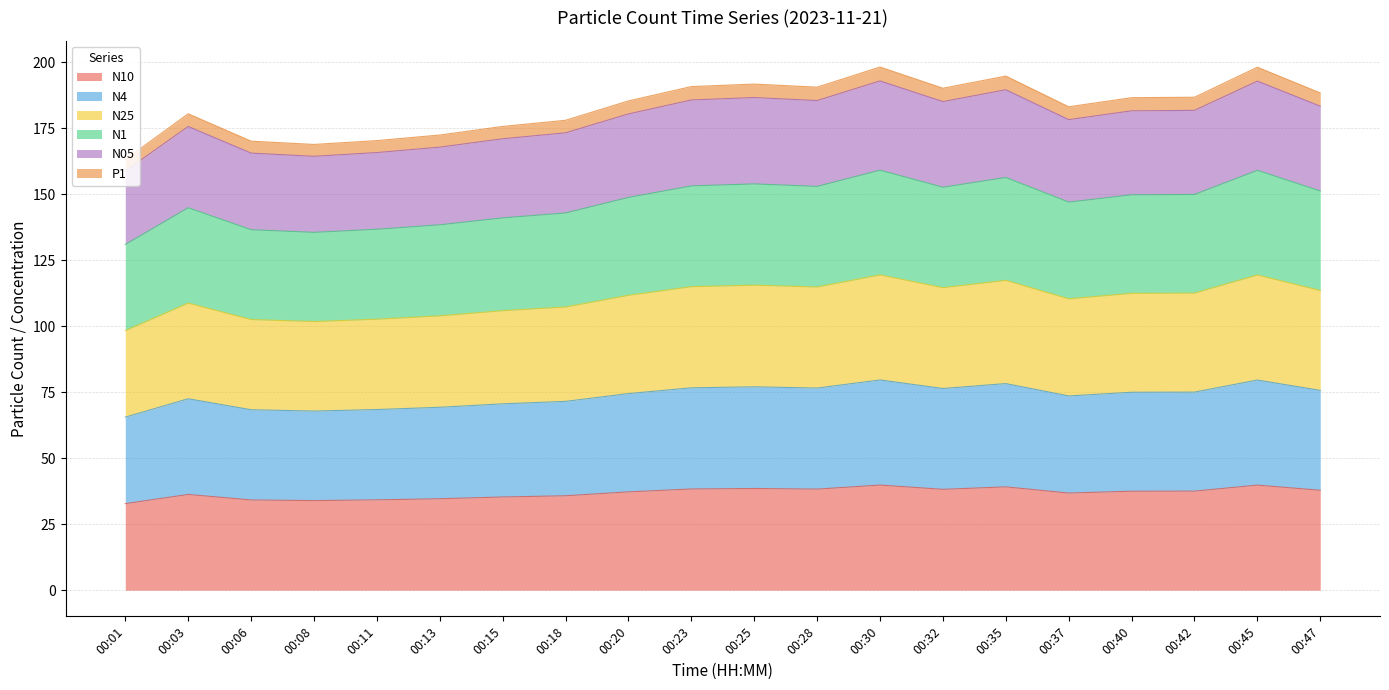

What is the difference between the N10 values at 00:32 and 00:18?

2.4